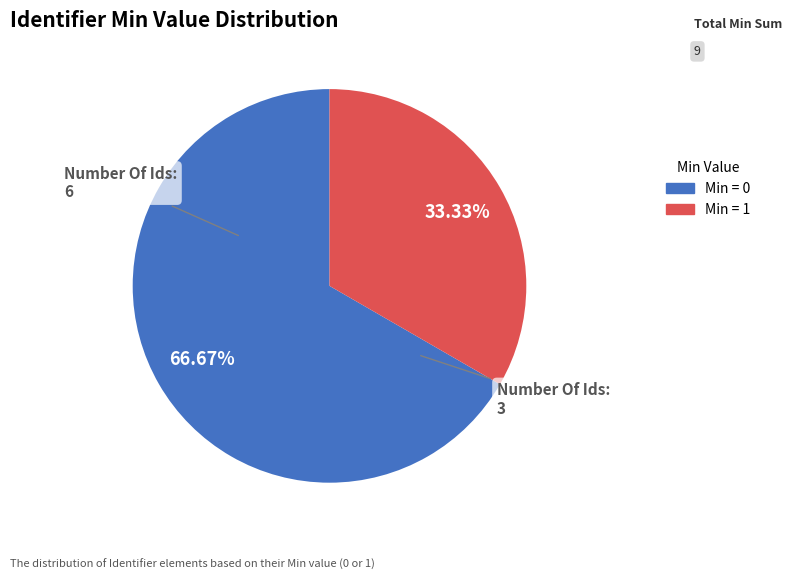

Does any single category account for the majority?

Yes